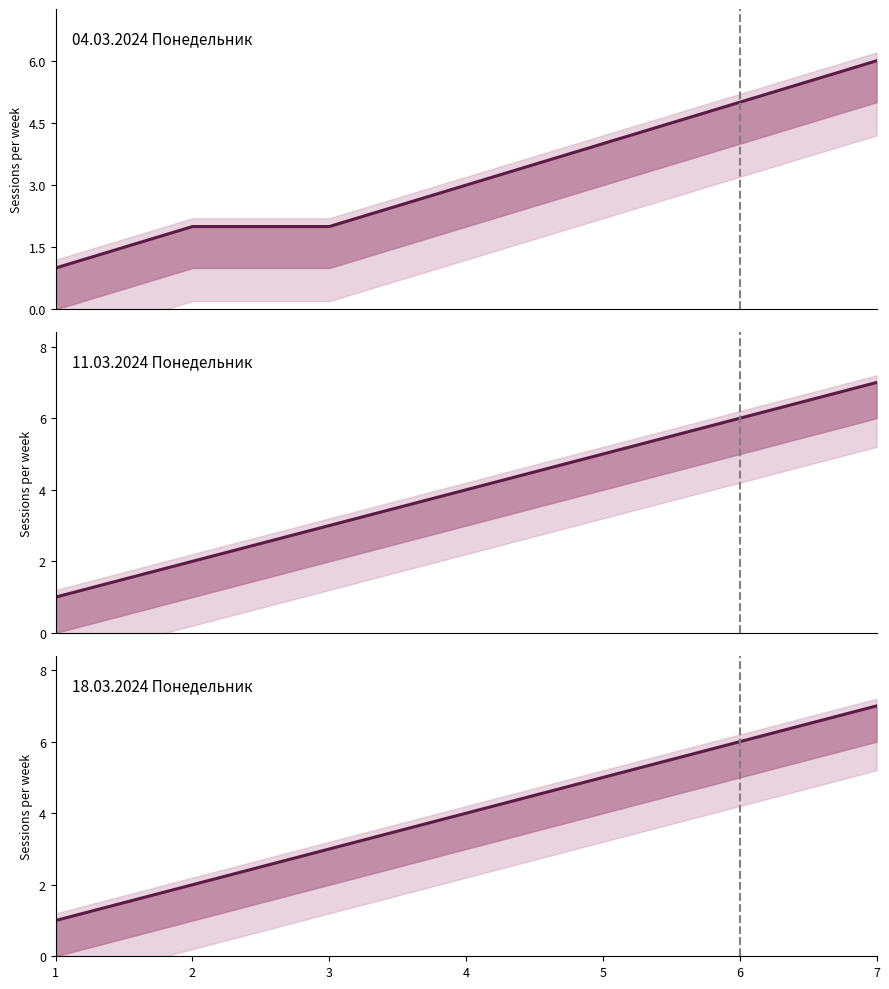

At which category is the sum across all series the highest?

7